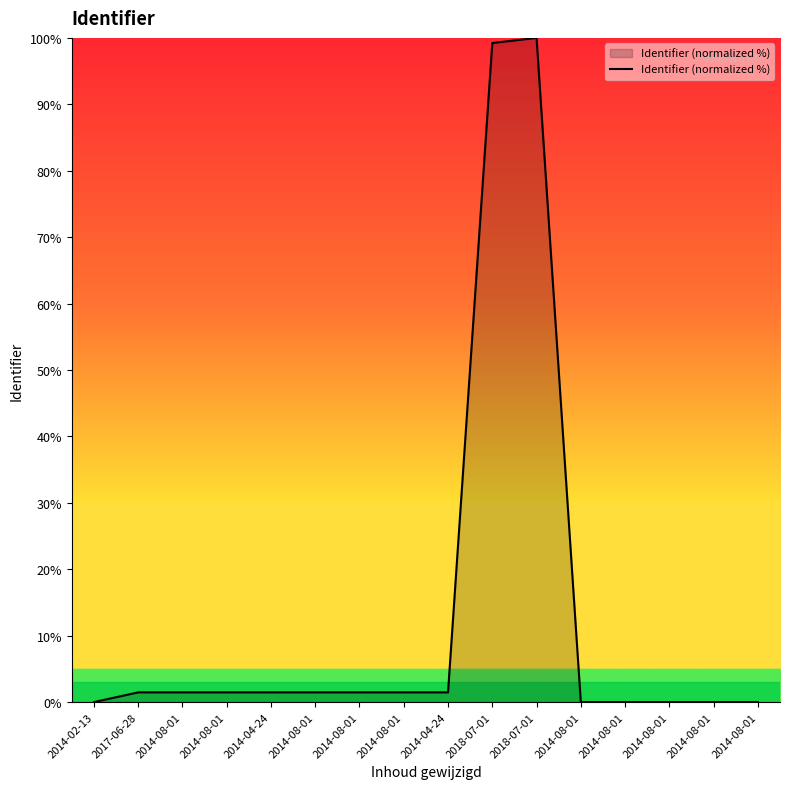

How many categories are shown in the chart?

16